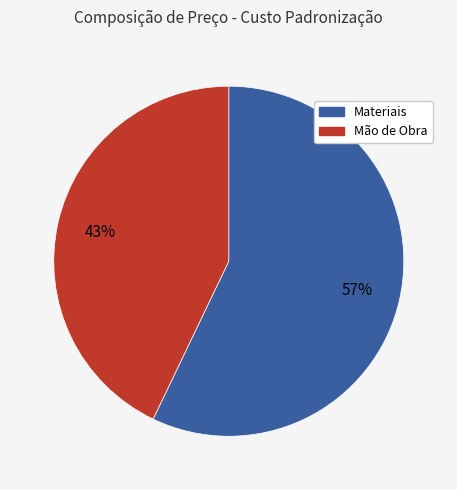

Is there a majority slice in this chart?

Yes